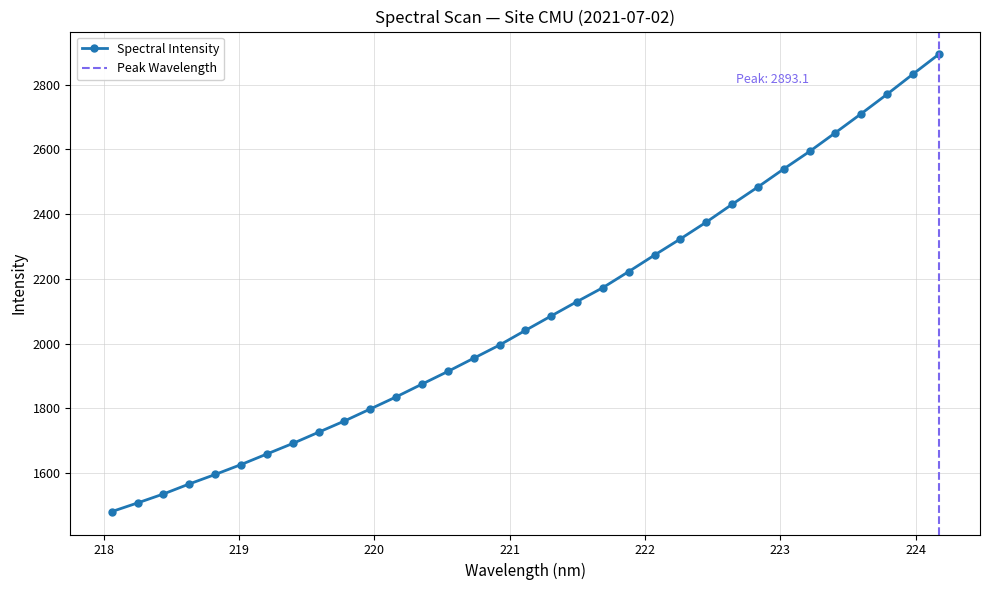

What is the label of the 5th point from the left?

218.8244